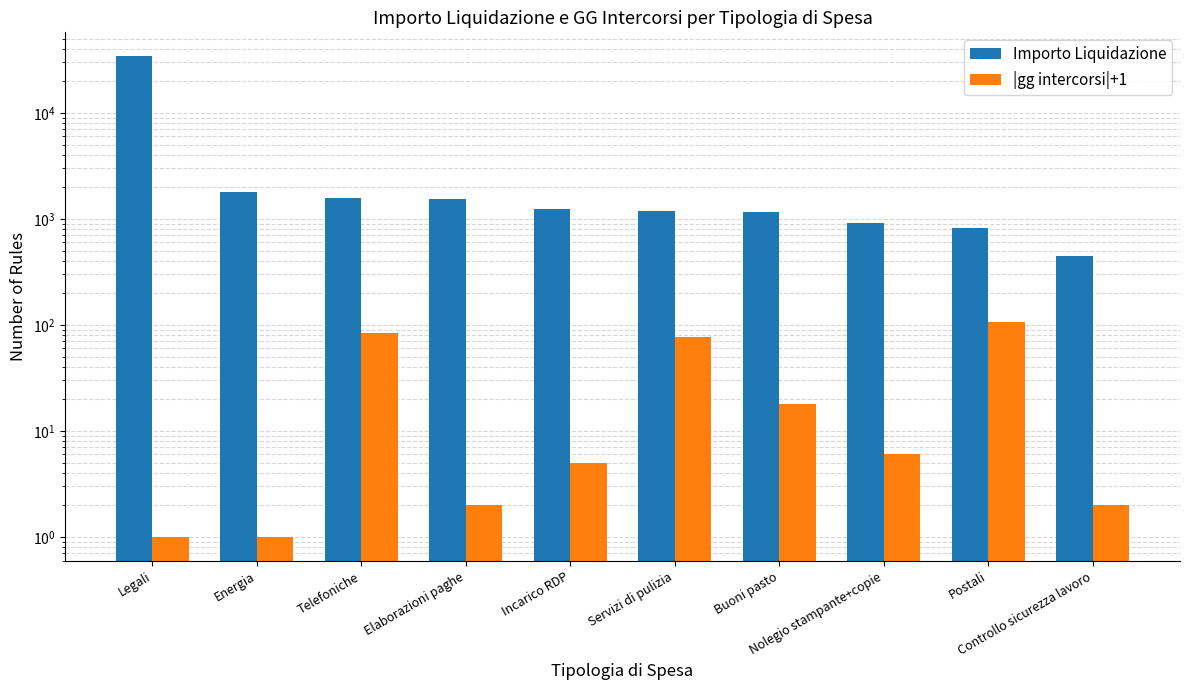

What position from the left is Postali?

9